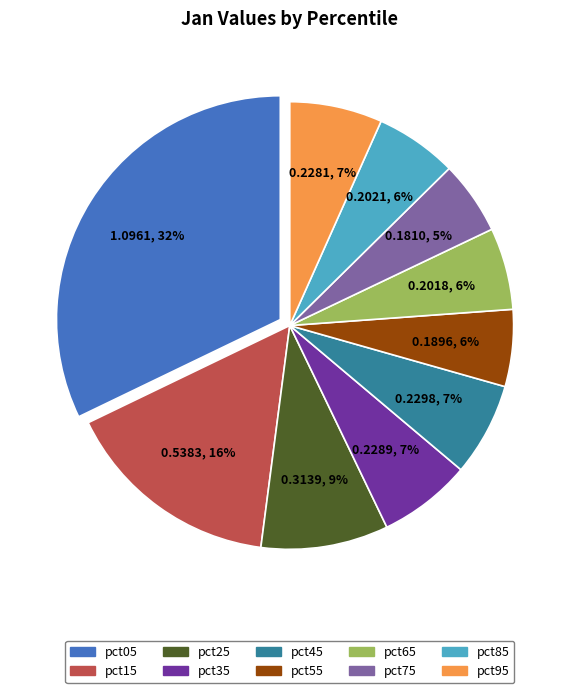

To the nearest percent, what is the difference between the pct45 and pct25 slice percentages?

2%